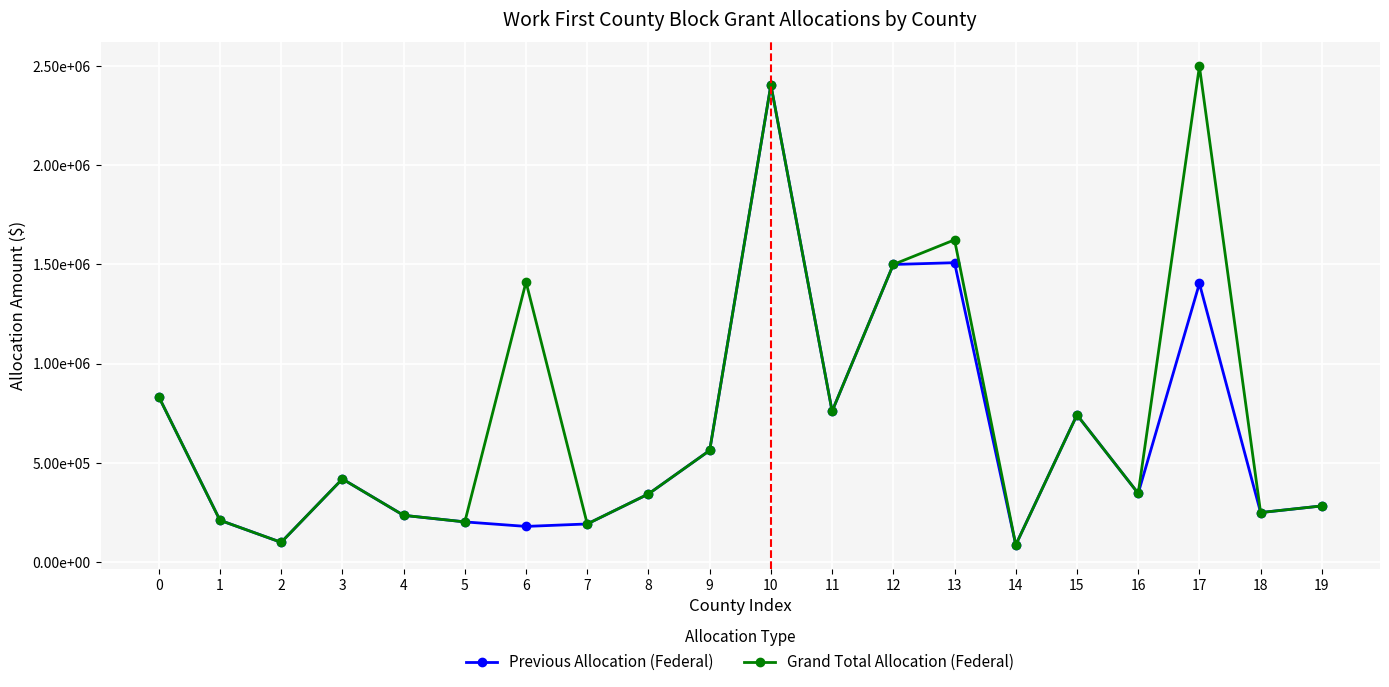

Is it true that Grand Total Allocation (Federal) equals 1935004 at 6?

False